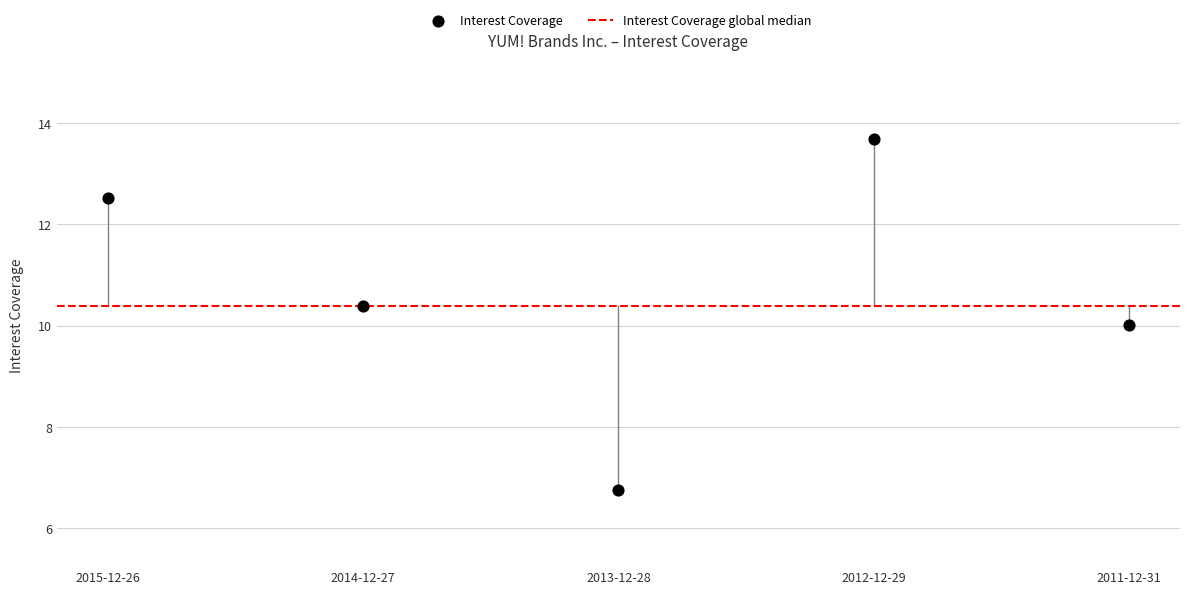

What is the average Y value?

10.7